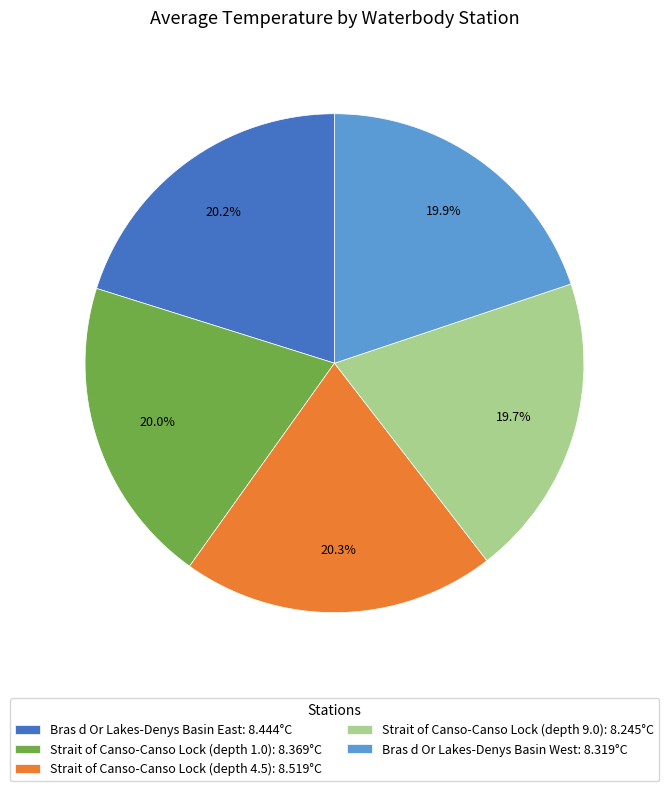

To the nearest percent, what portion does Strait of Canso-Canso Lock (depth 4.5) represent?

20%